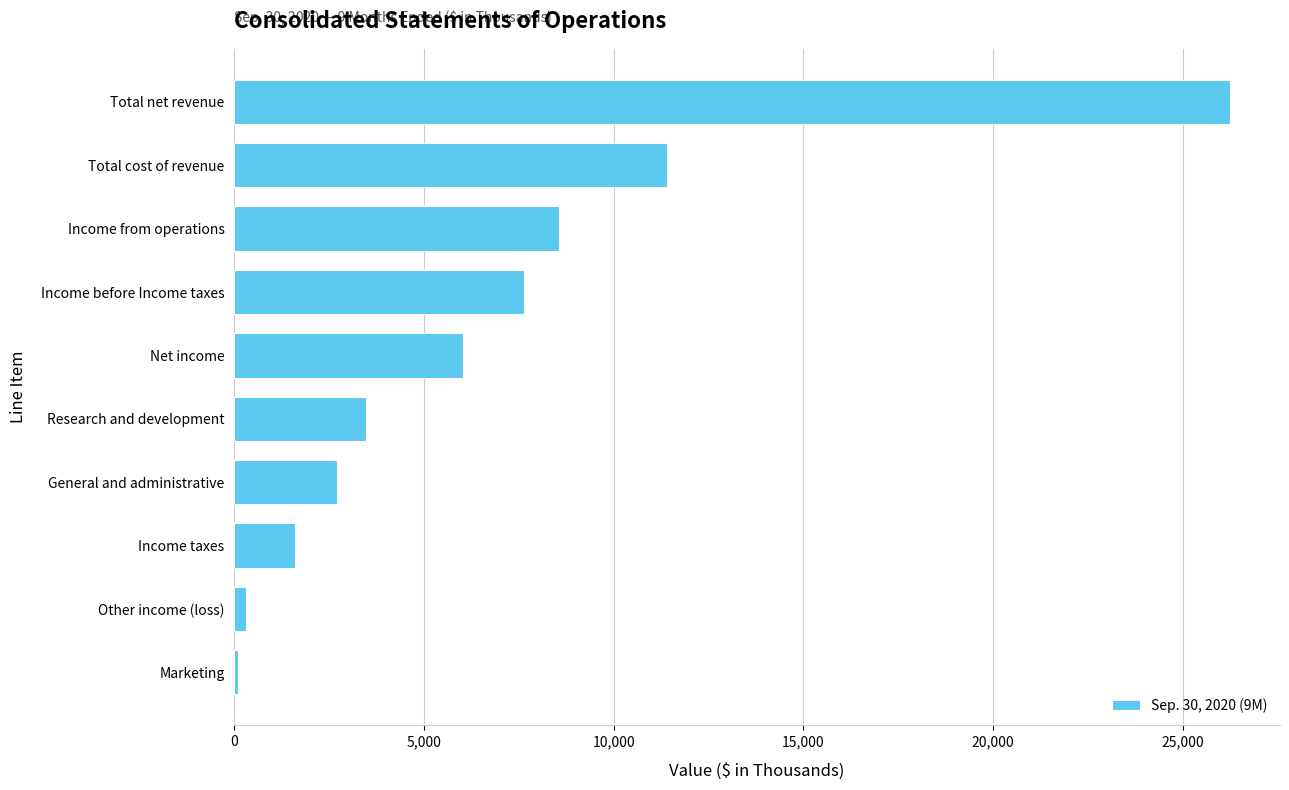

At which label is the value closest to 13172?

Total cost of revenue